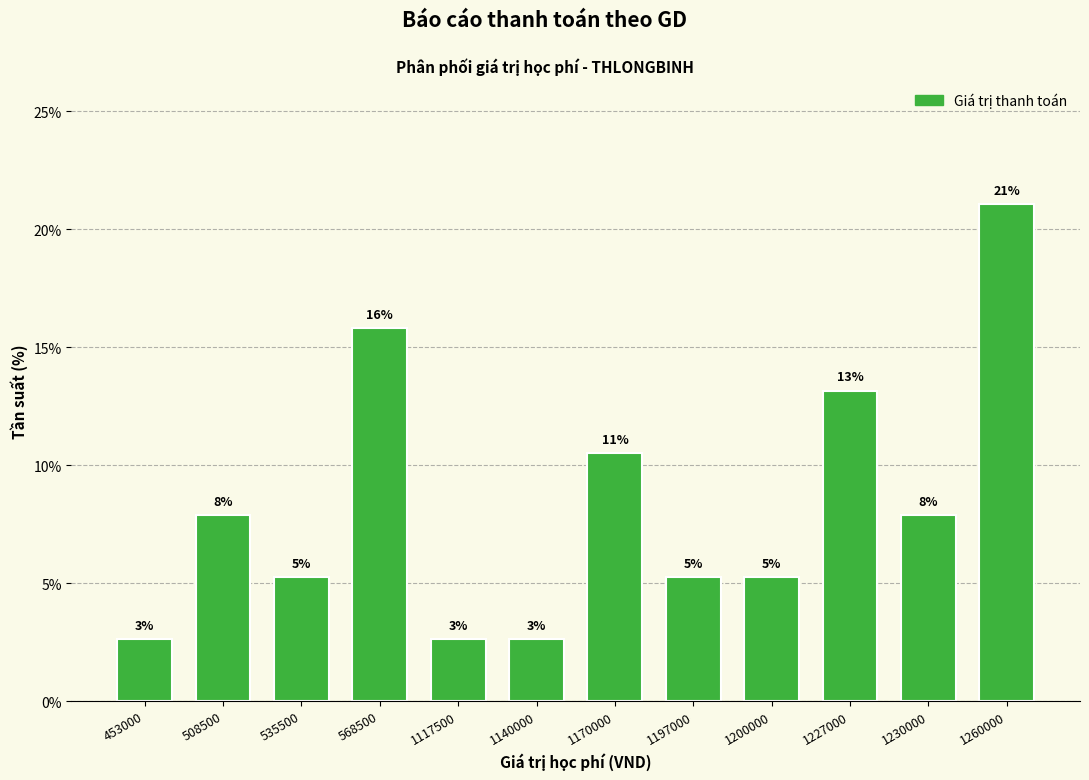

What is the change in value from 508500 to 1170000?

+2.6